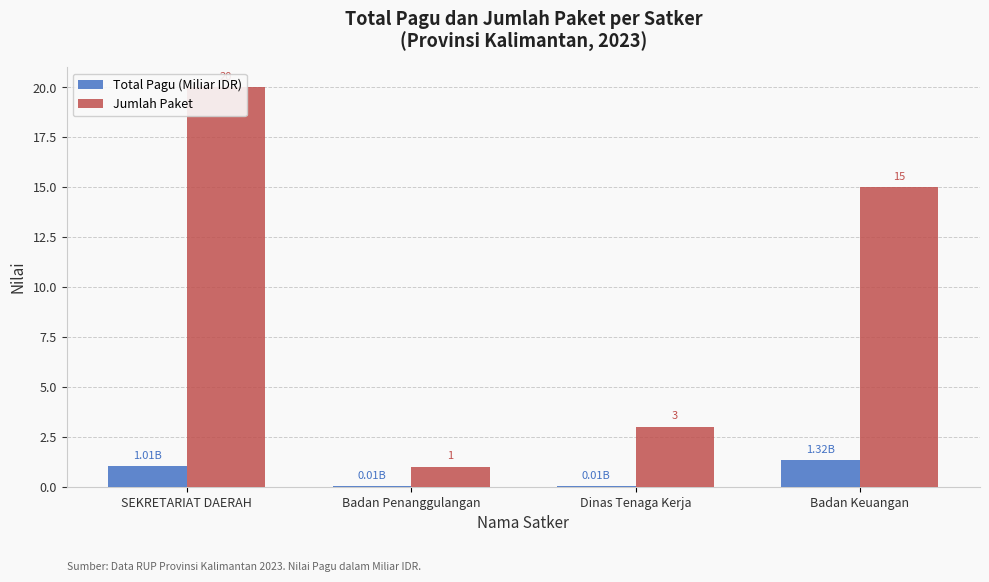

What is the maximum value shown in the chart?

20.0